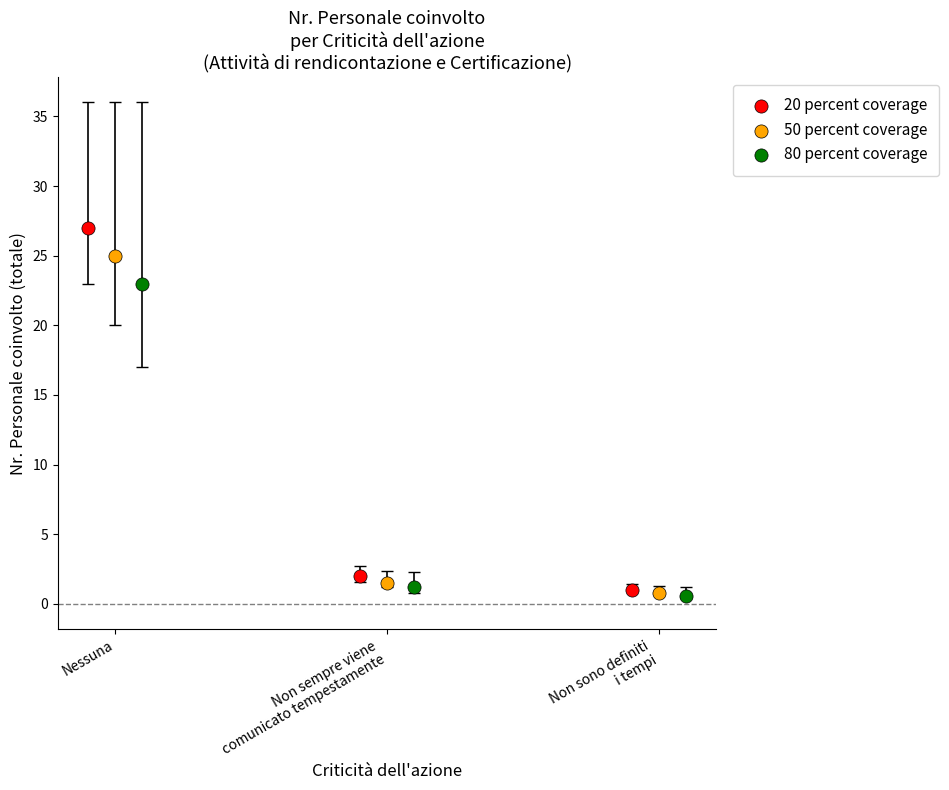

Which series reaches the maximum Y coordinate?

20 percent coverage